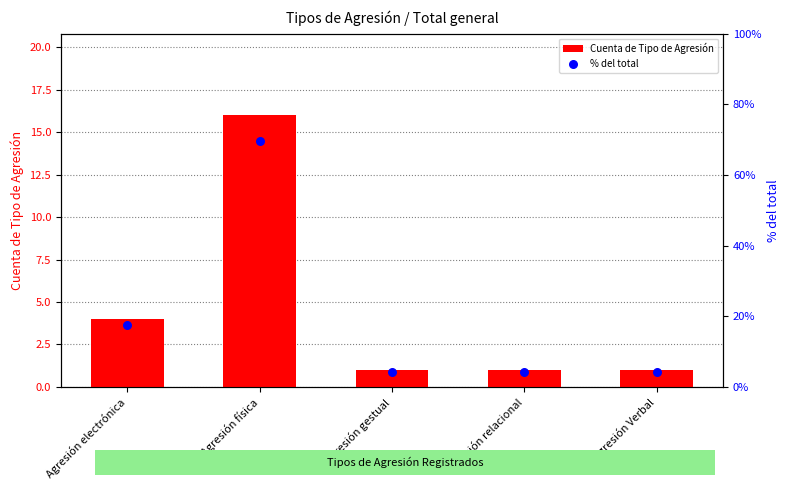

At which category is the sum across all series the highest?

Agresión física